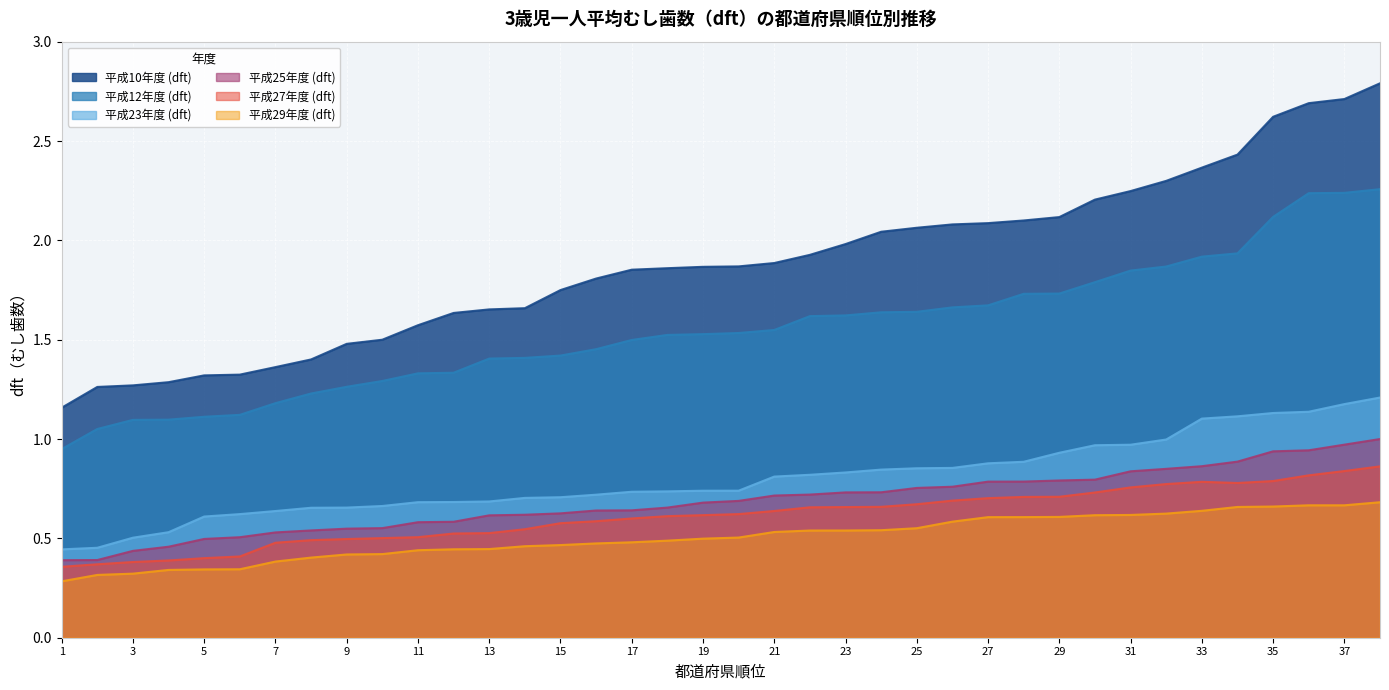

How many lines are shown in the chart?

6